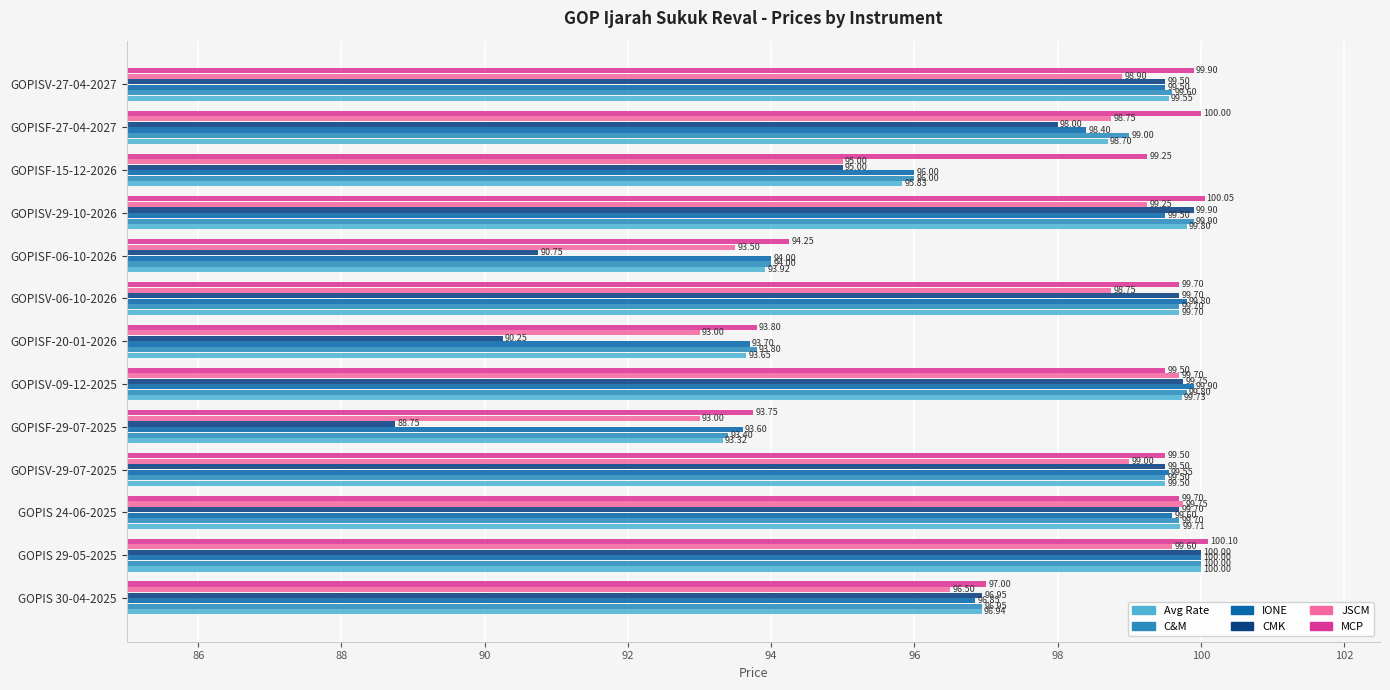

What is the sum of the MCP values at GOPISV-09-12-2025 and GOPISF-27-04-2027?

199.5